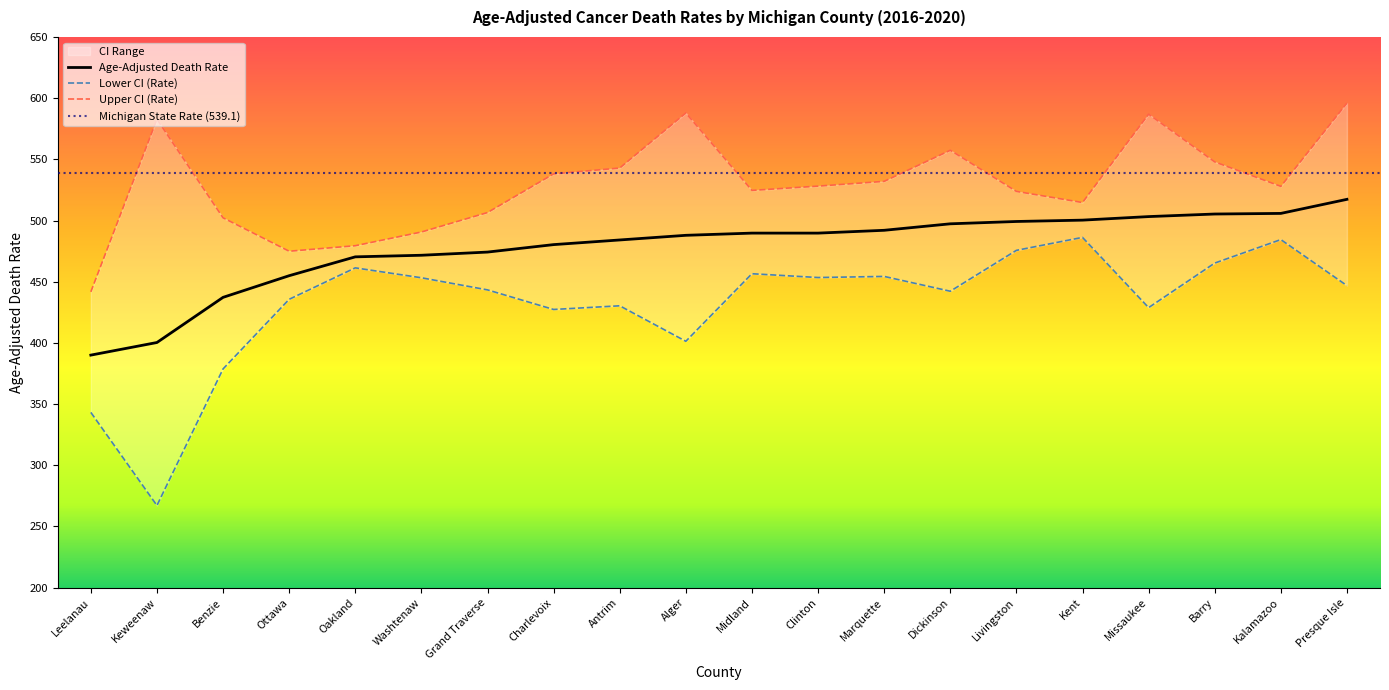

What is the highest value of the Age-Adjusted Death Rate series?

517.3